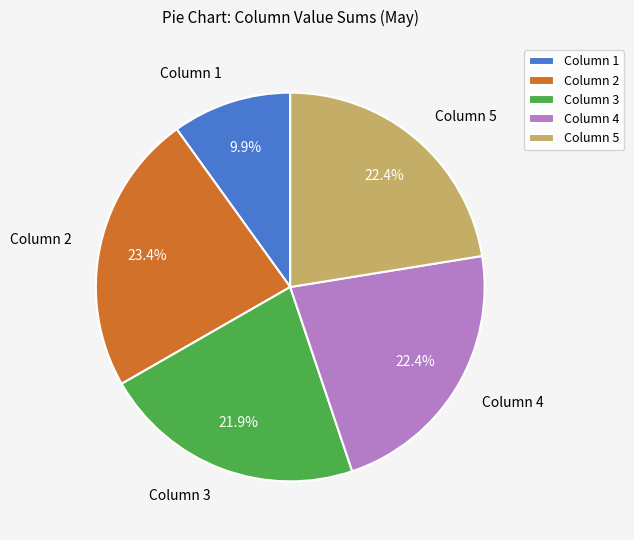

Does Column 4 represent more than half of the total?

No